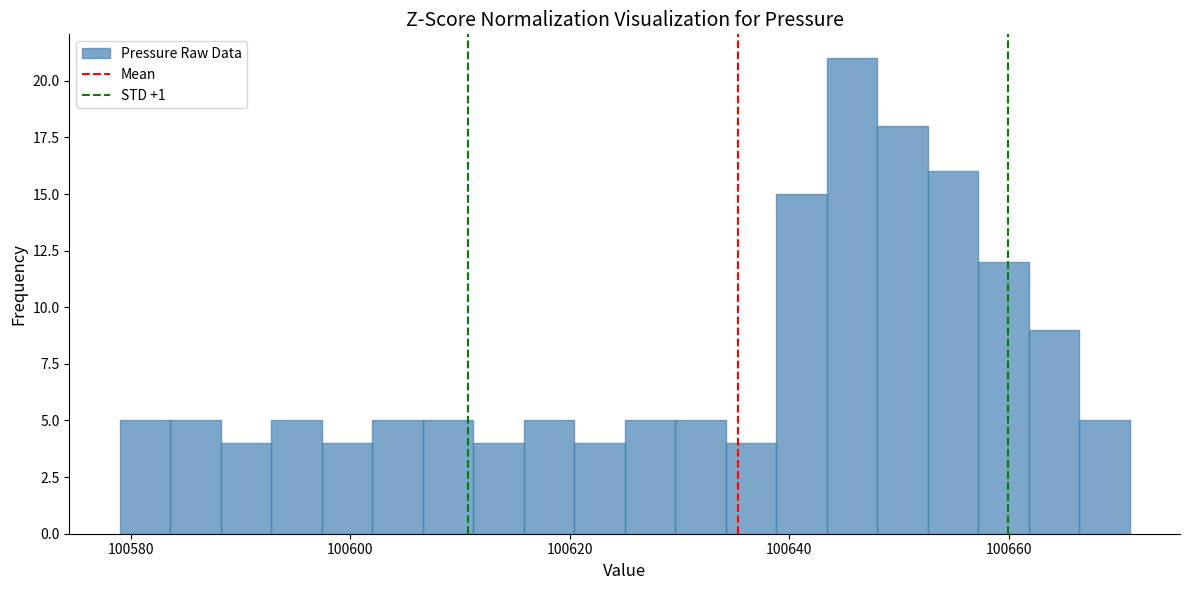

Read against the x-axis, roughly where is the centre of the tallest bar?

100646